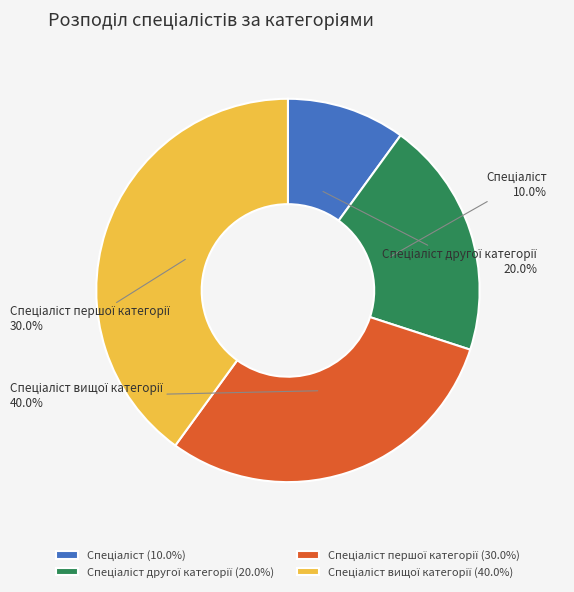

How many segments does this pie chart have?

4